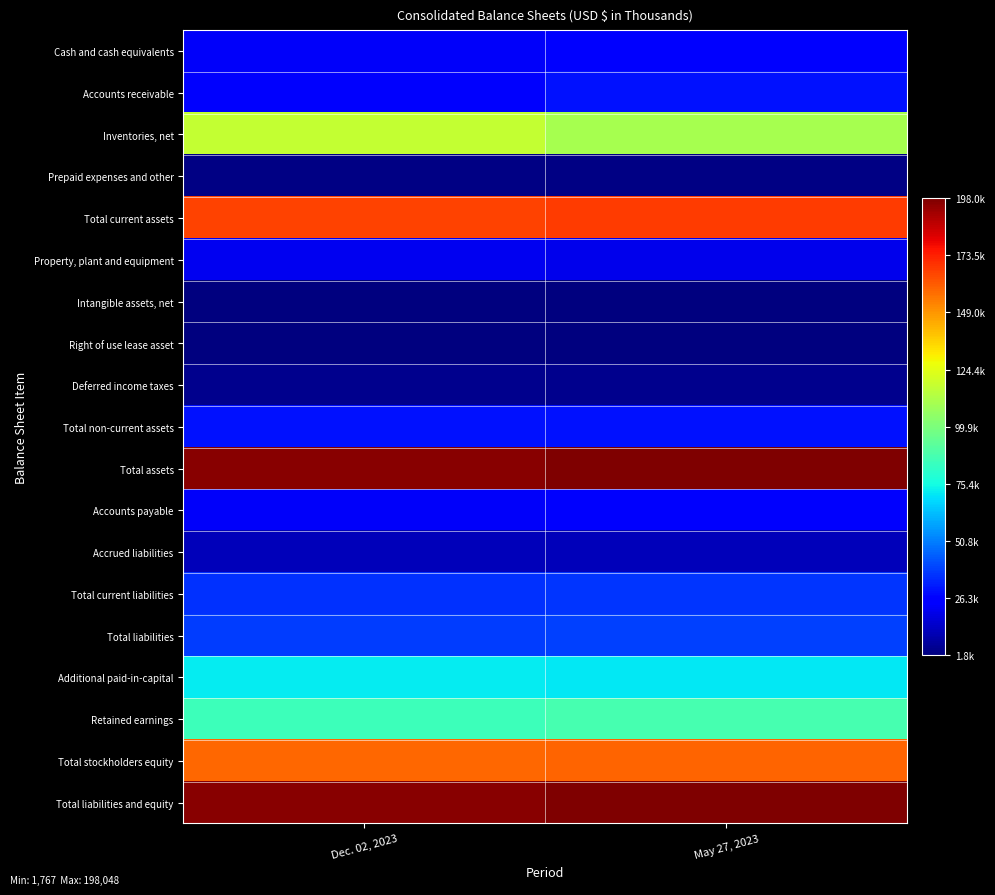

Rank the series by their maximum value, from highest to lowest.

Total assets, Total liabilities and equity, Total current assets, Total stockholders equity, Inventories, net, Retained earnings, Additional paid-in-capital, Total liabilities, Total current liabilities, Accounts receivable, Total non-current assets, Cash and cash equivalents, Accounts payable, Property, plant and equipment, Accrued liabilities, Deferred income taxes, Prepaid expenses and other, Right of use lease asset, Intangible assets, net